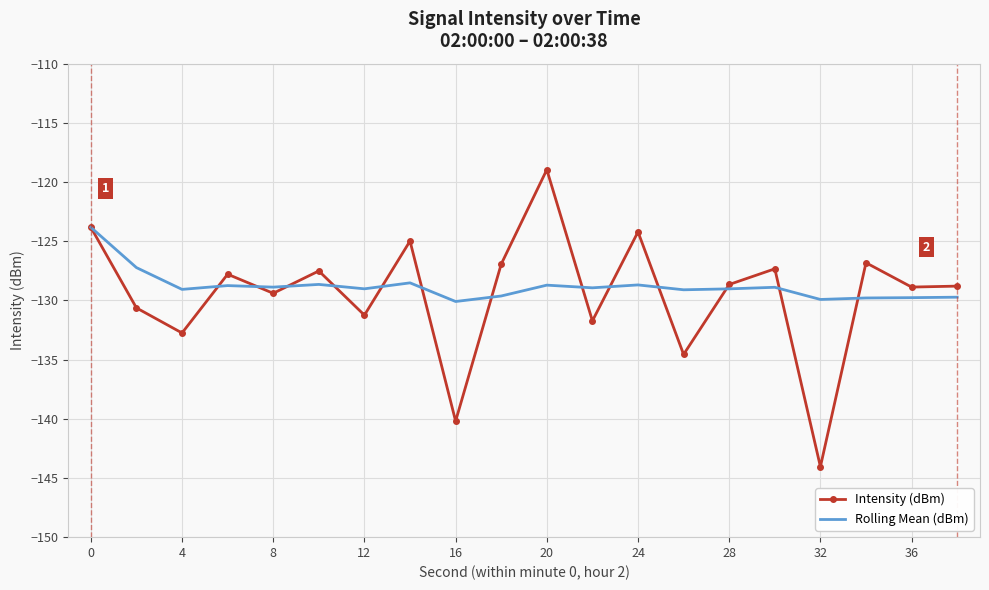

What is the maximum value shown in the chart?

-119.0